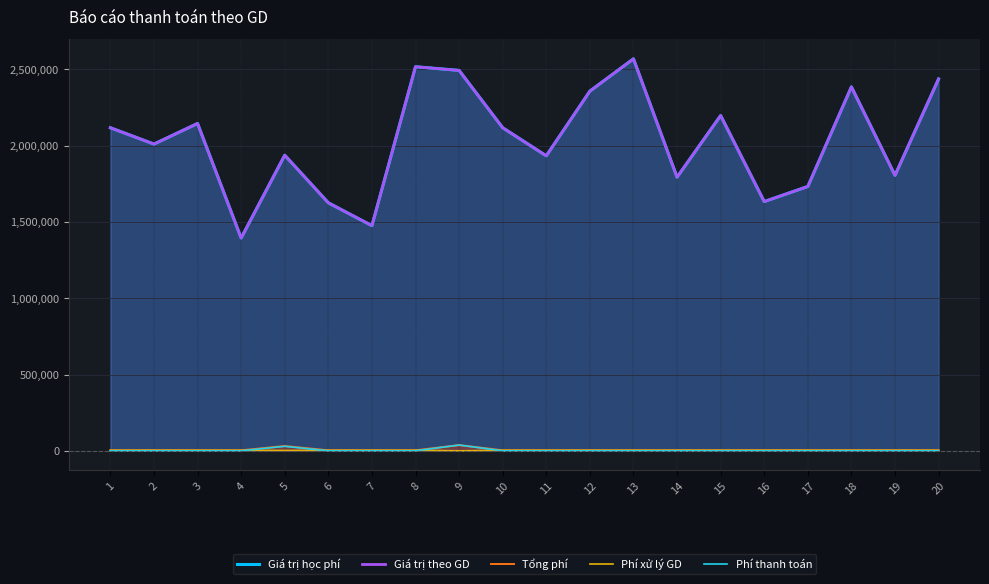

True or false: Phí xử lý GD has a value of 5330 at 15.

False